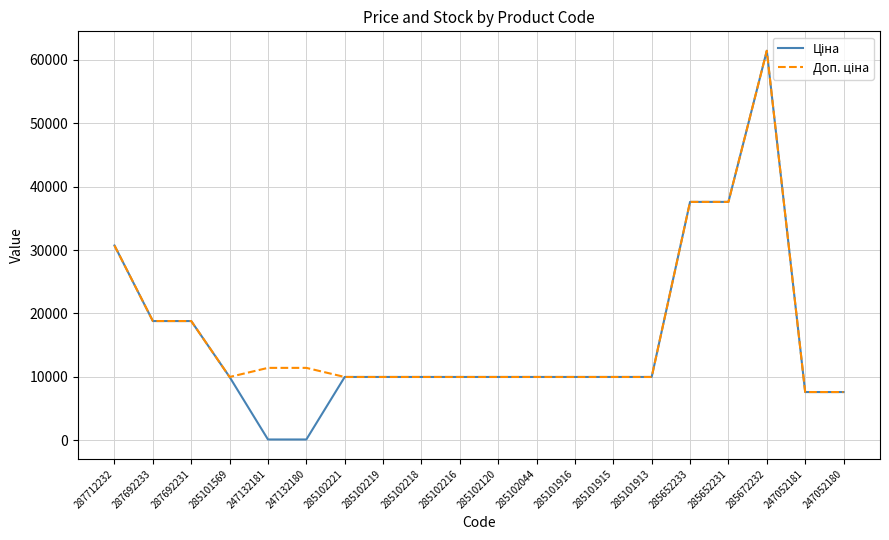

What position from the right is 287692231?

18